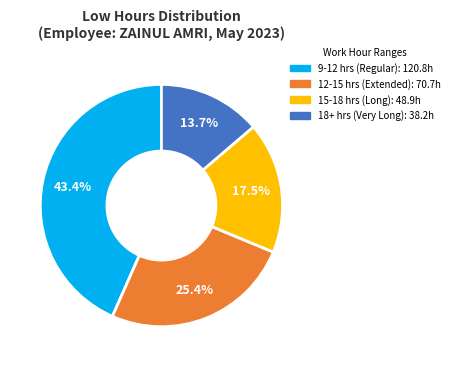

Is there a majority slice in this chart?

No